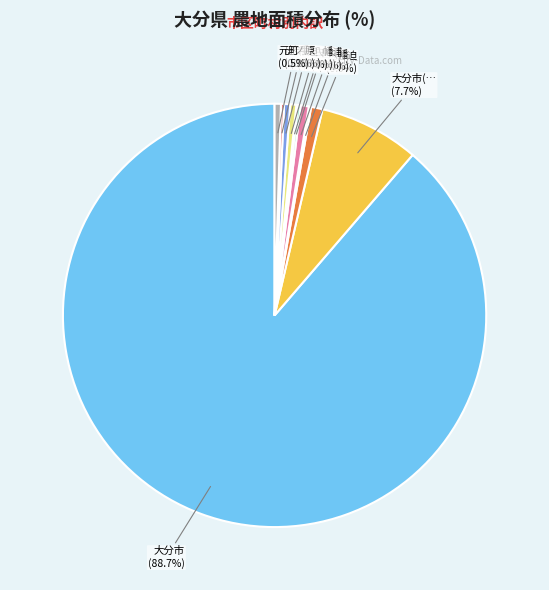

Rank the categories by value from highest to lowest.

大分市, 大分市(大分市), 金谷迫, 田ノ浦, 元町, 椎迫, 志手, 庄ノ原, 上白木, 上八幡, 下八幡